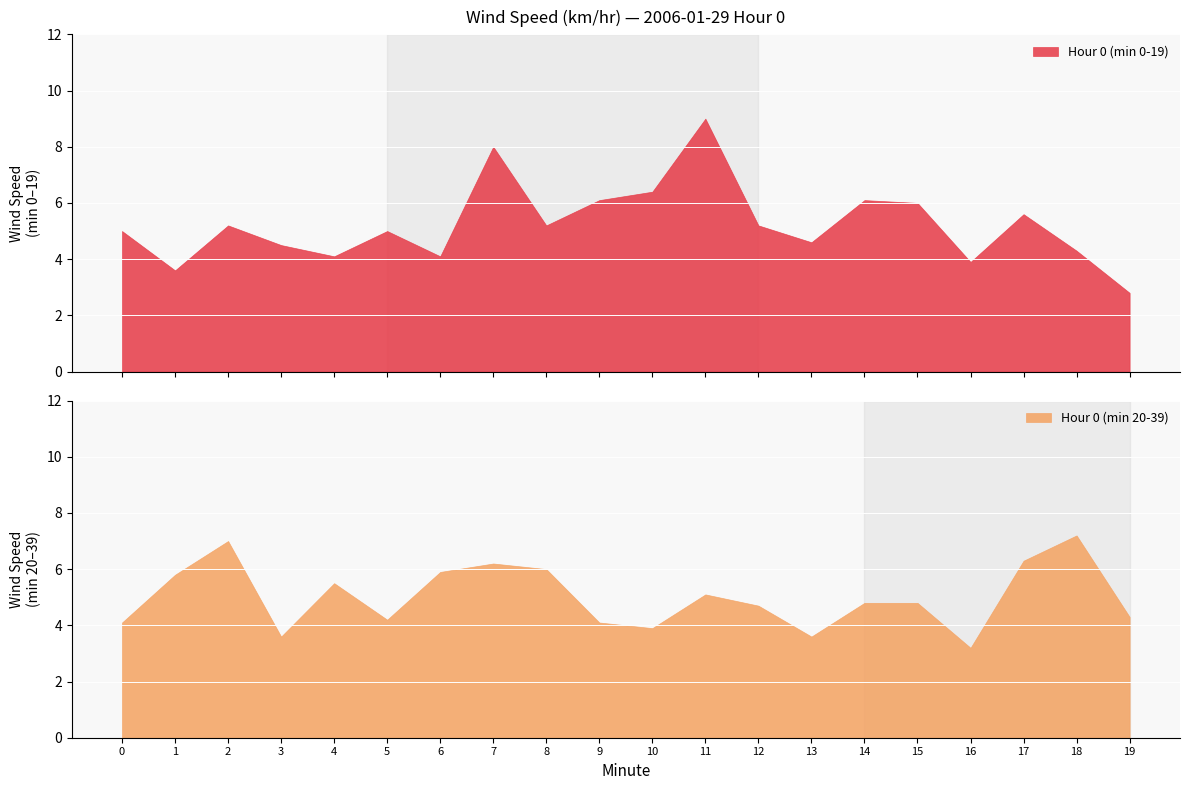

What is the total value across all series at 7?

14.2